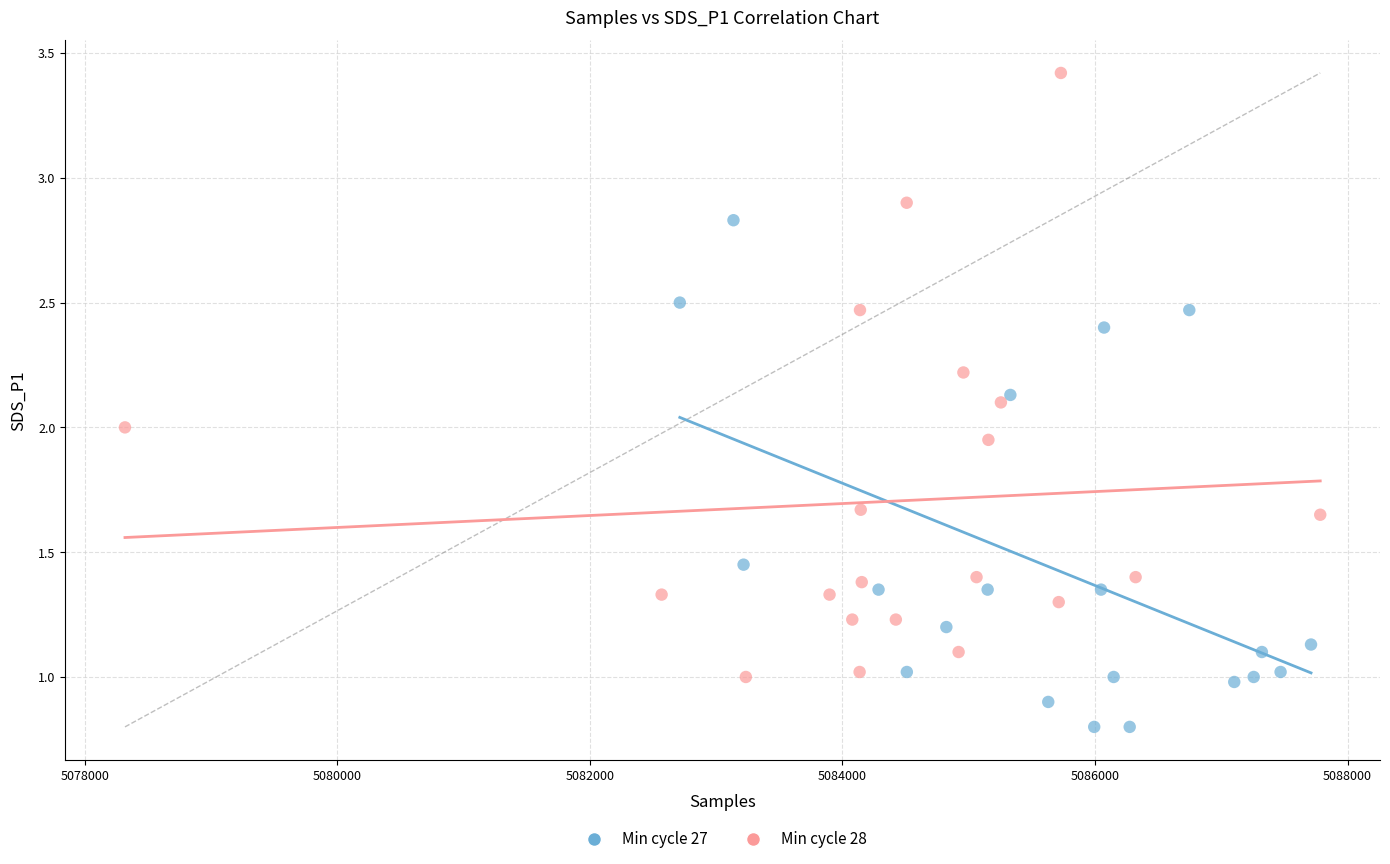

Which series has the widest spread of Y values?

Min cycle 28